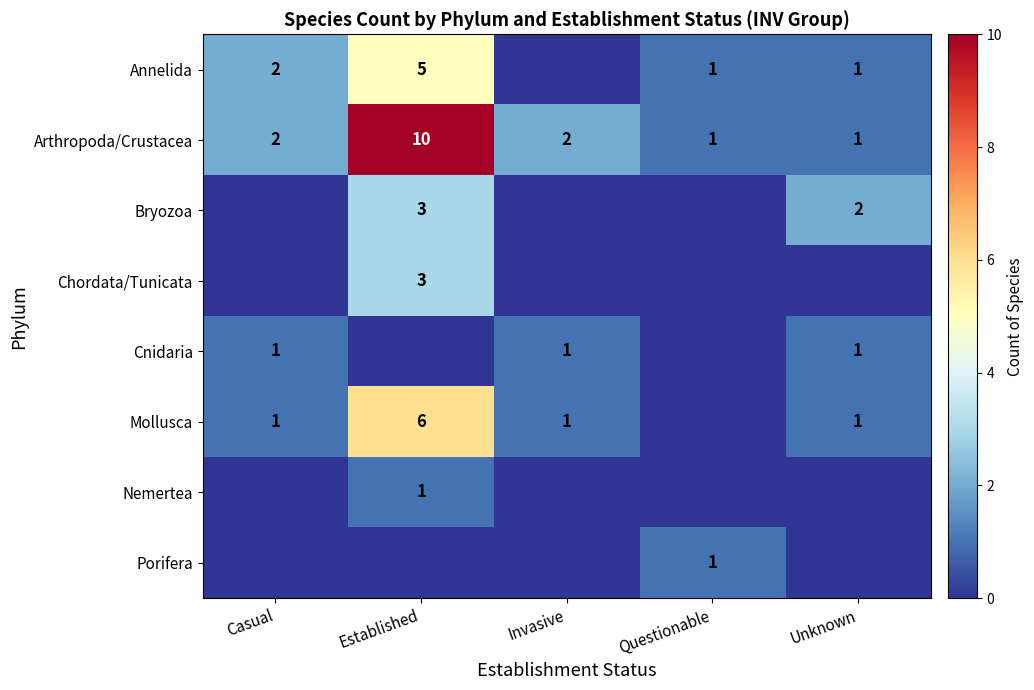

True or false: Bryozoa has a value of 2 at Unknown.

True